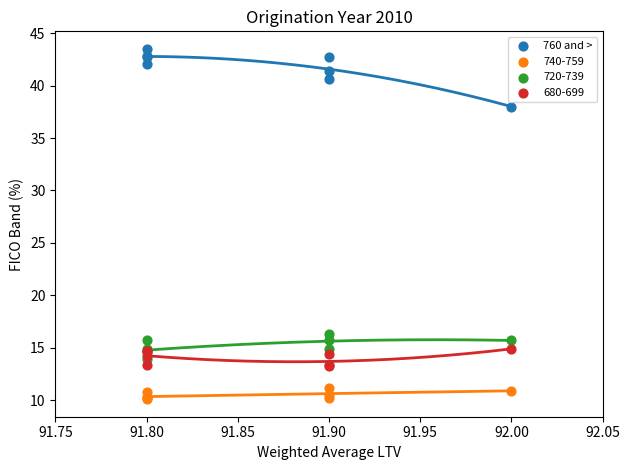

In the 760 and > series, what Y value is closest to 40?

40.6